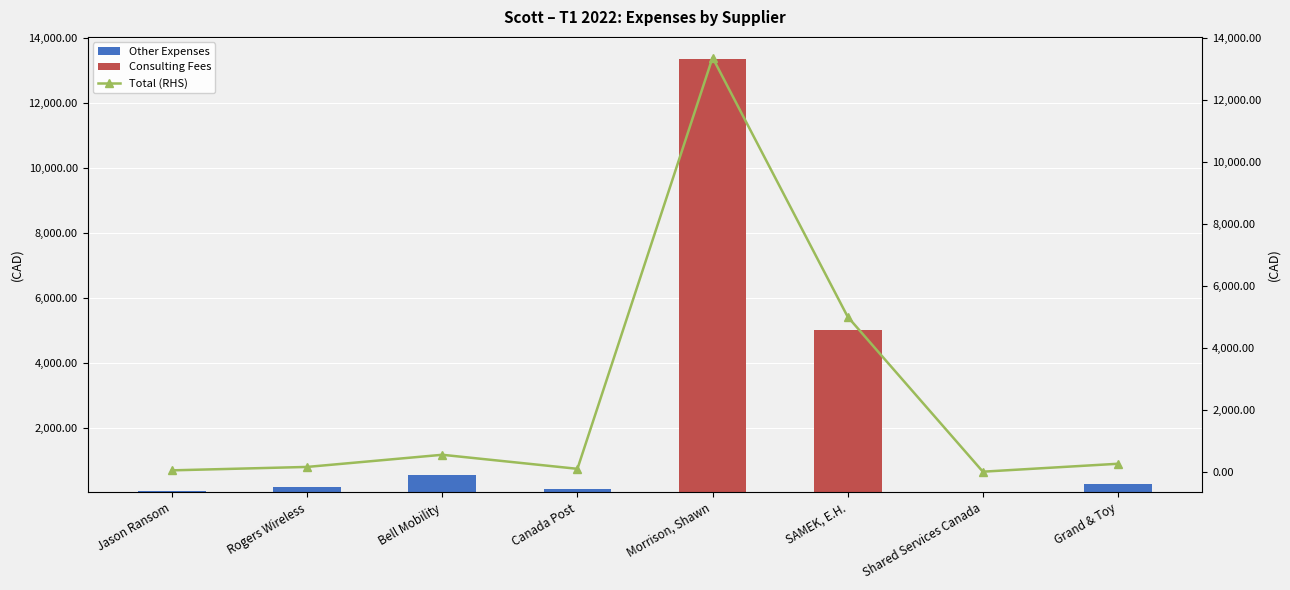

True or false: Other Expenses has a value of -311.9 at Morrison, Shawn.

False